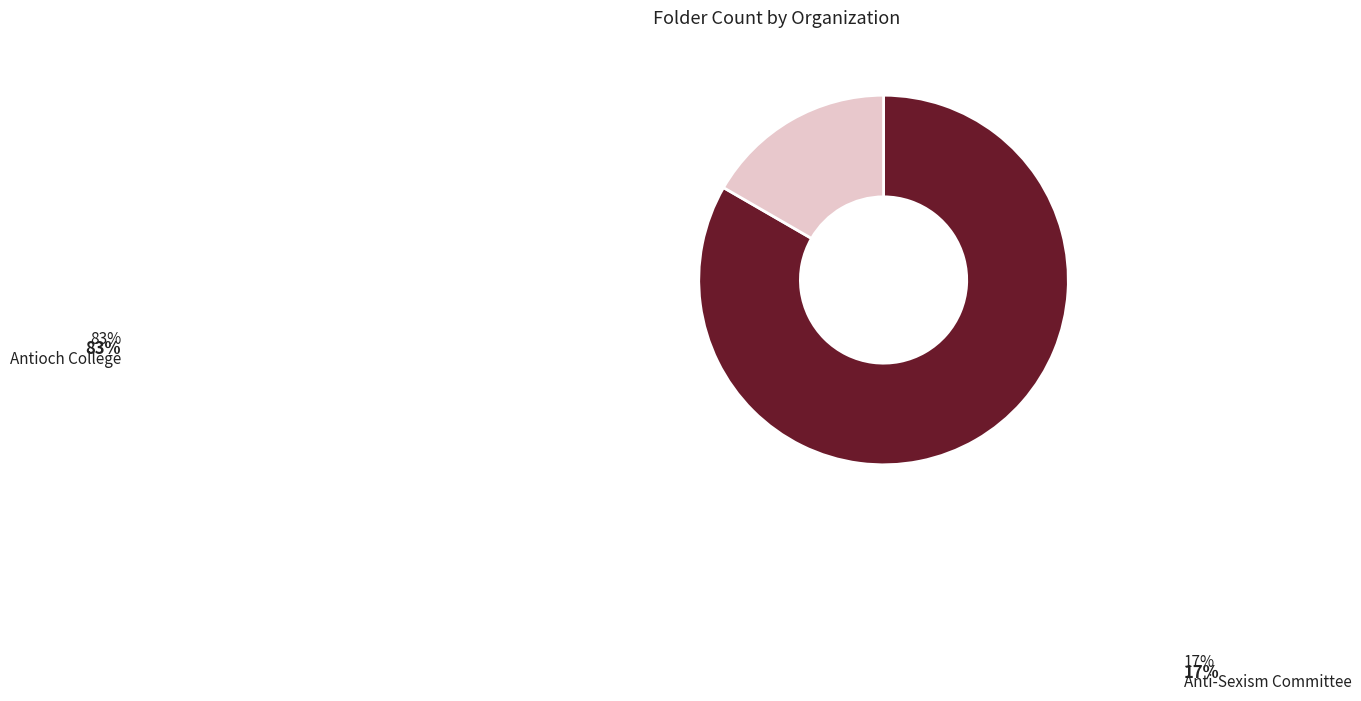

What is the smallest slice in the pie chart?

Anti-Sexism Committee